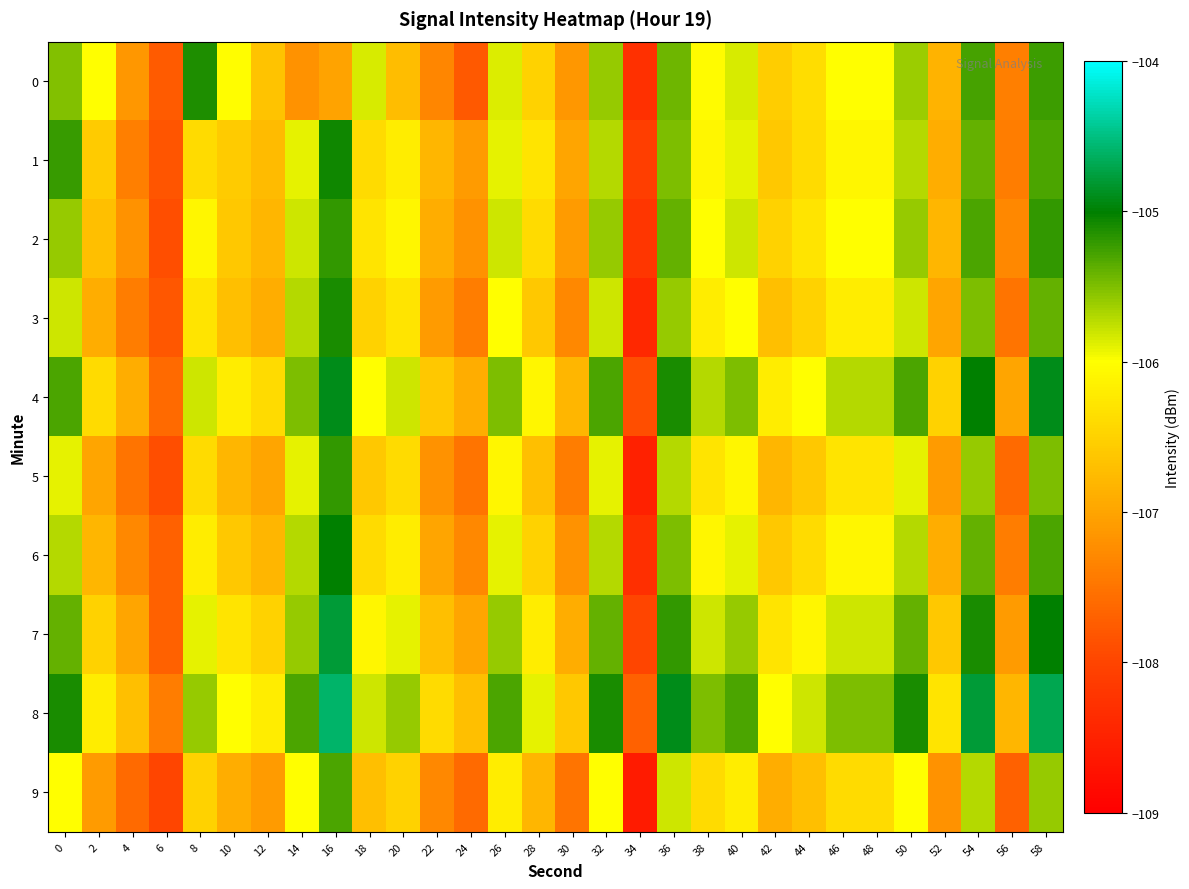

What is the greatest value displayed?

-104.6